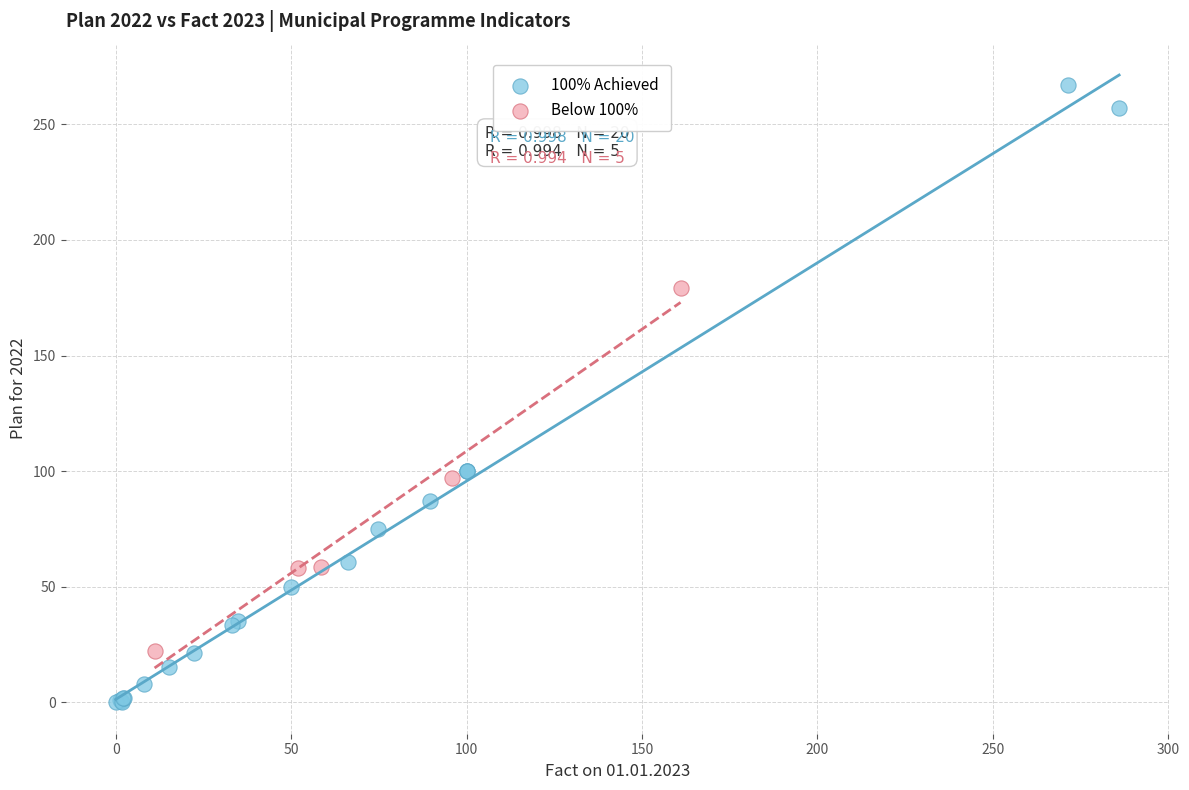

Which series reaches the minimum Y coordinate?

100% Achieved